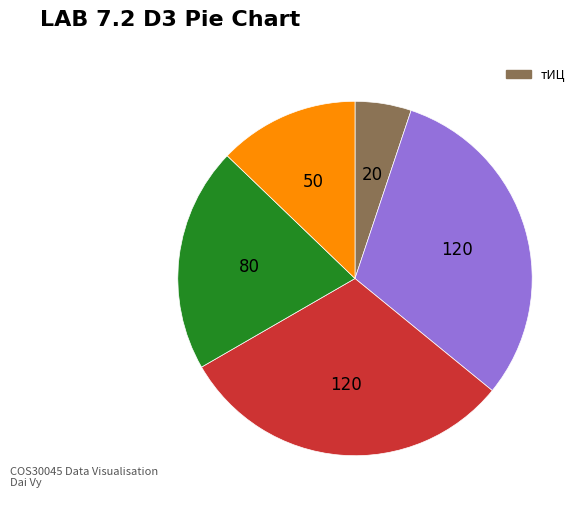

Does any single category account for the majority?

No